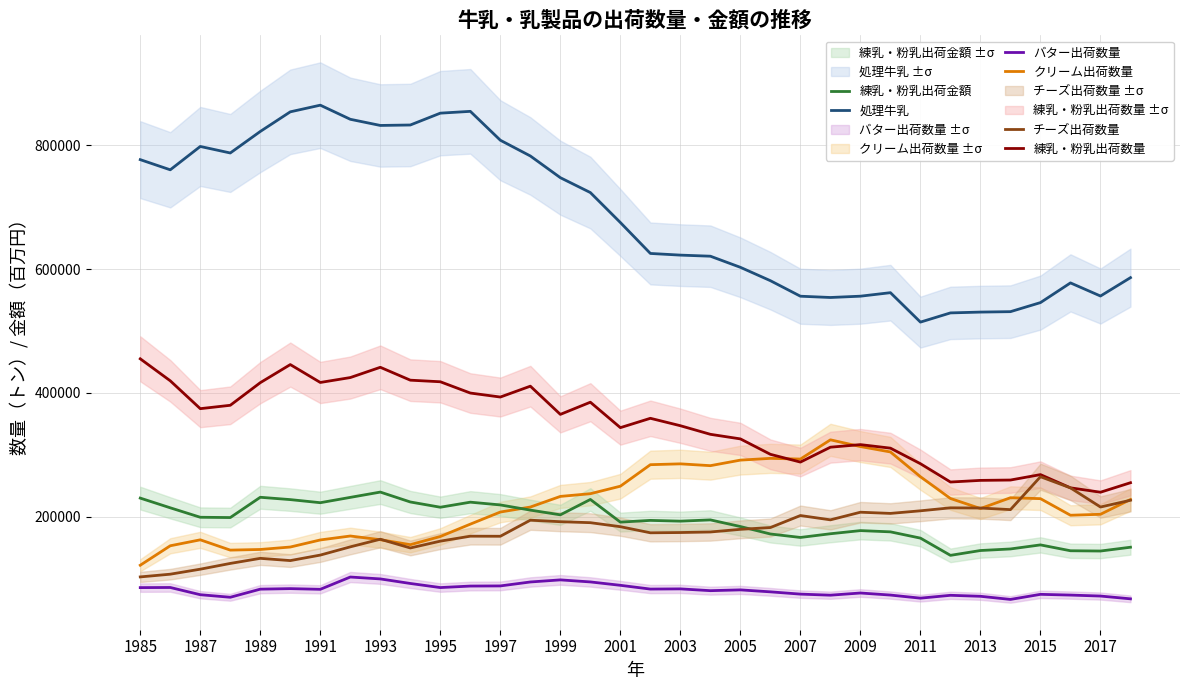

What is the maximum value for 練乳・粉乳出荷金額?

239716